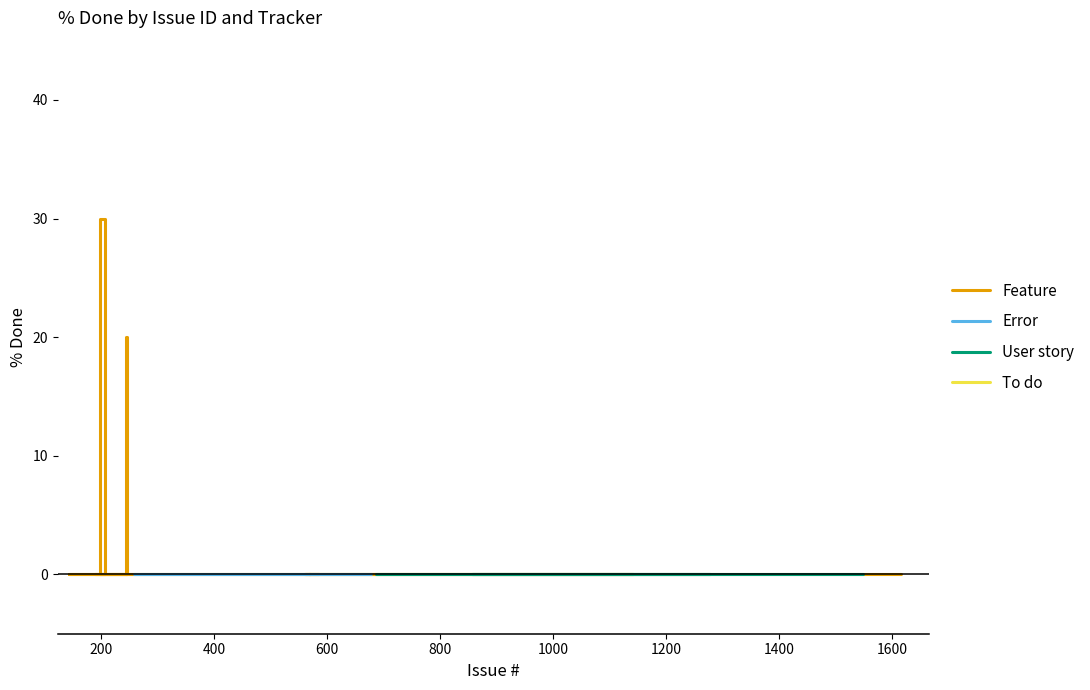

What are all the series names shown in the legend?

Feature, Error, User story, To do